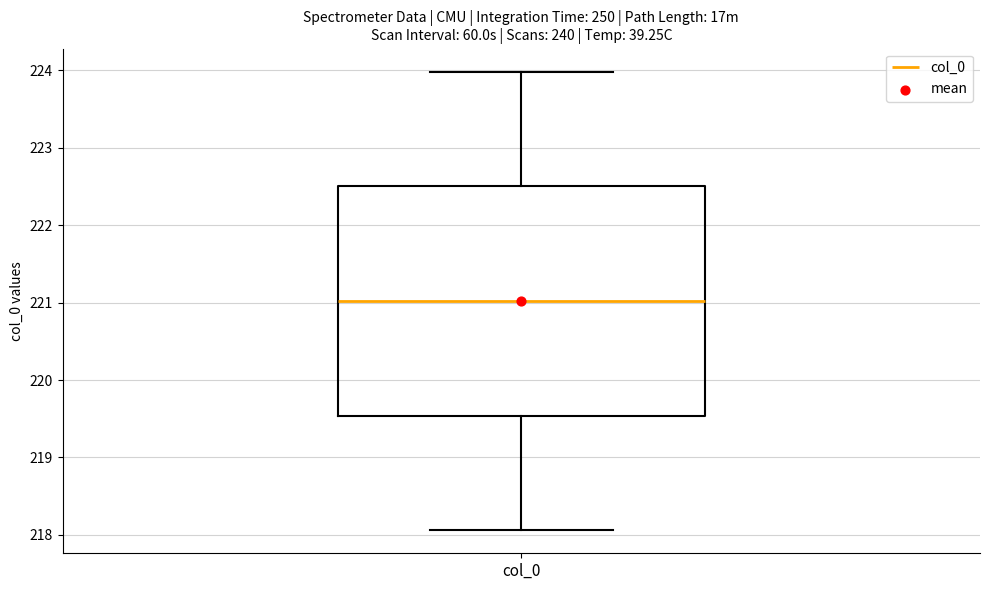

Transcribe this box plot: give where the median line is, the range the box spans, and where the two whiskers end, as read against the y-axis. The values are not printed on the chart, so give them approximately, as read against the axis.

median 221.0, box 219.5 to 222.5, whiskers 218.1 to 224.0